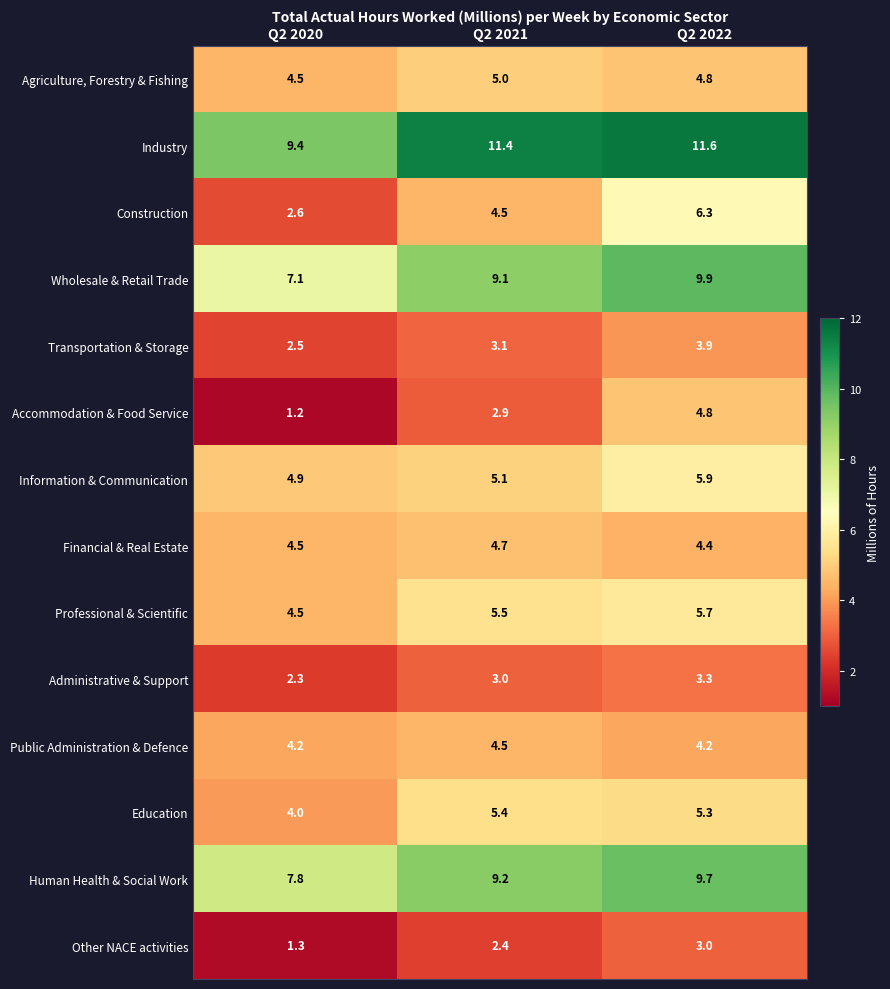

Where is Transportation & Storage nearest to the value 3?

Q2 2021